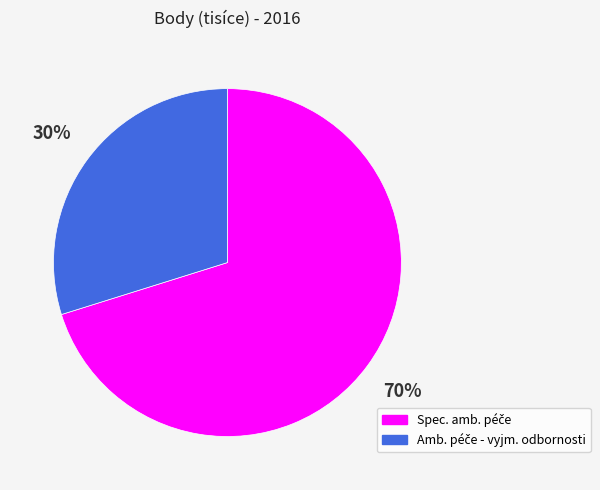

Is there any slice that represents more than half of the pie?

Yes